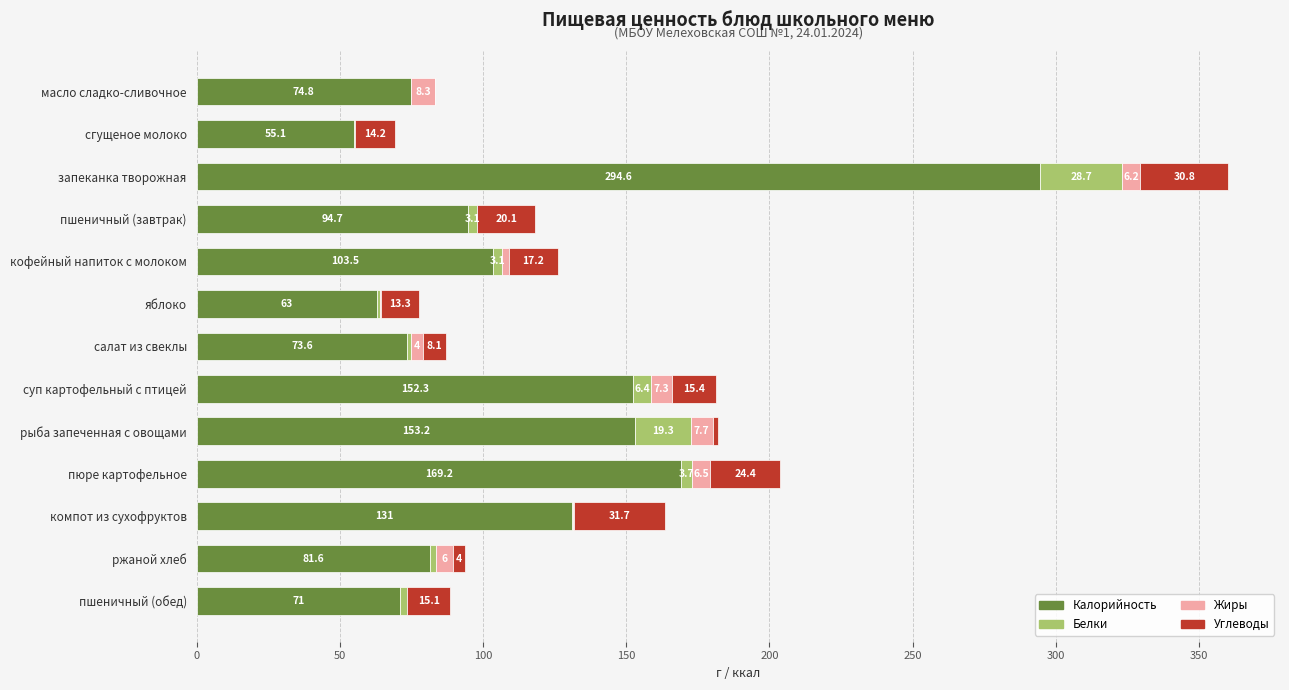

What is the total value across all series at пшеничный (обед)?

88.6